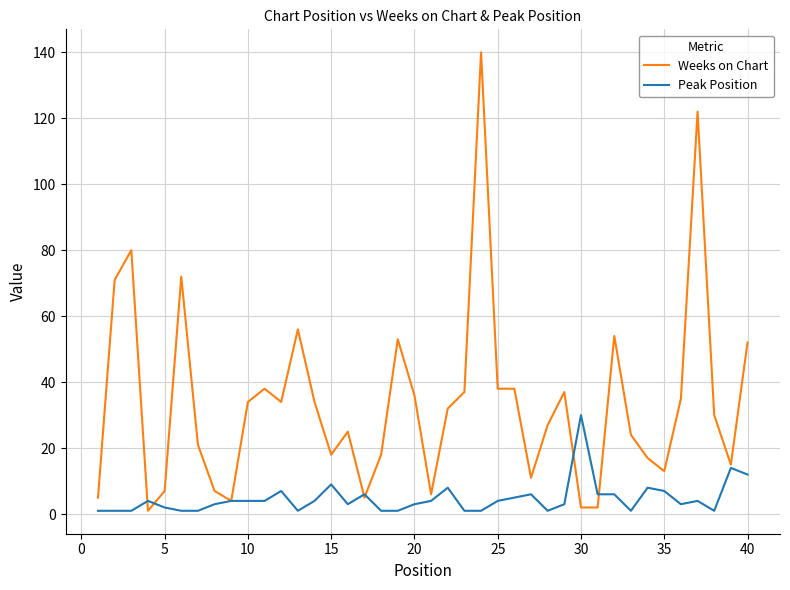

Which series has the widest spread of values?

Weeks on Chart